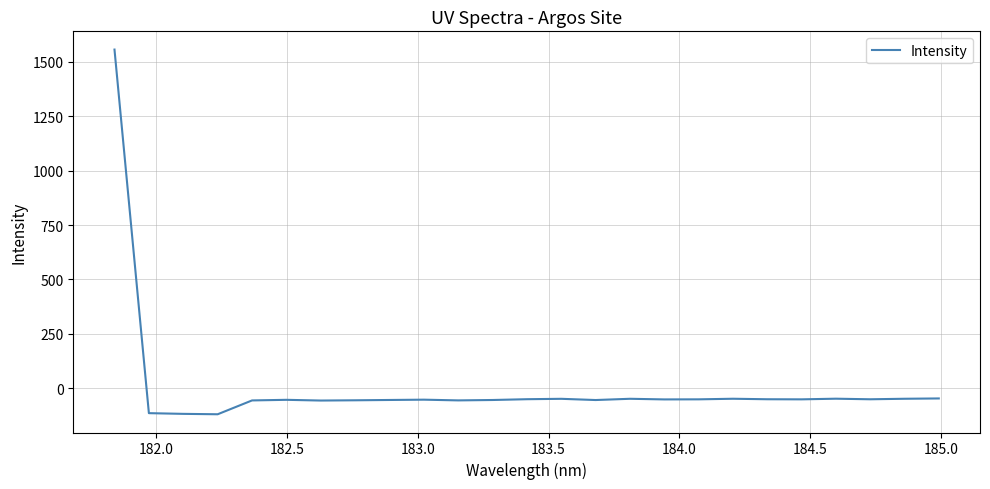

What is the maximum value shown in the chart?

1556.9